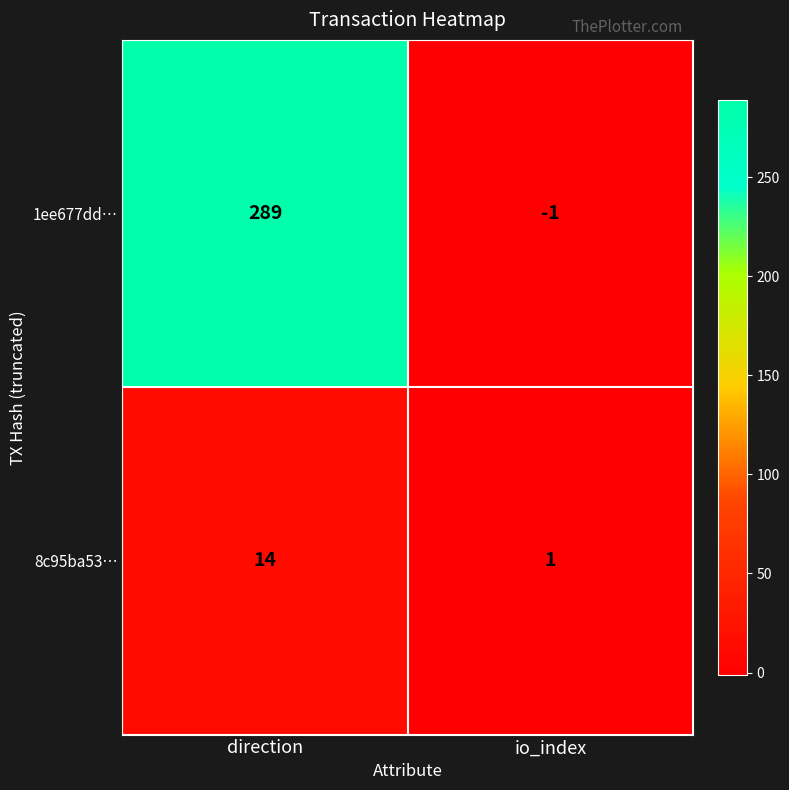

Which series has the largest total across all categories?

1ee677dd…